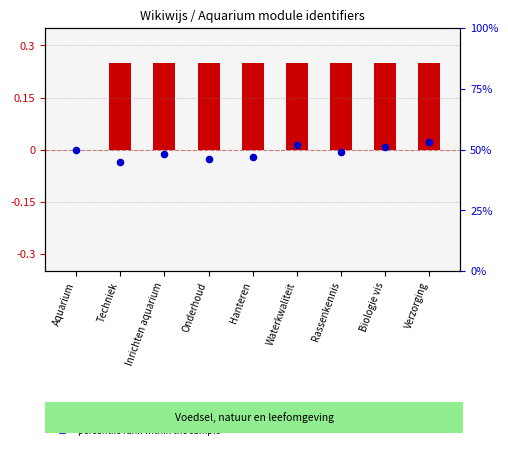

At how many categories does at least one series exceed 10?

9